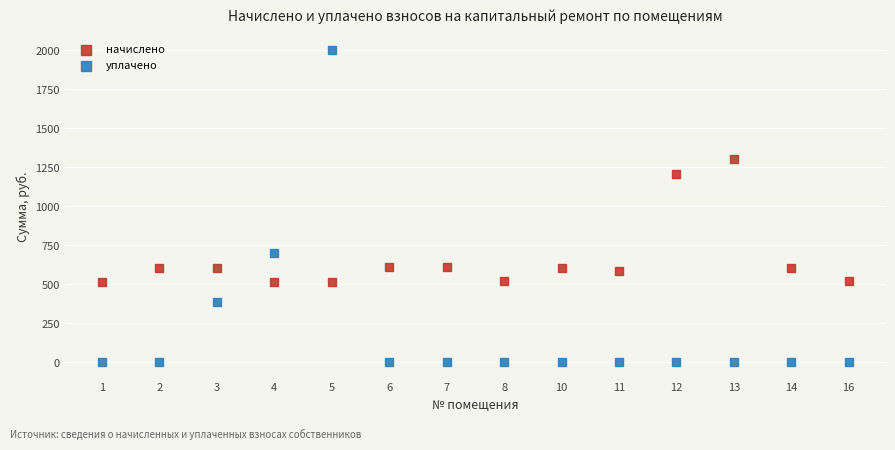

Which series contains the lowest Y value?

уплачено